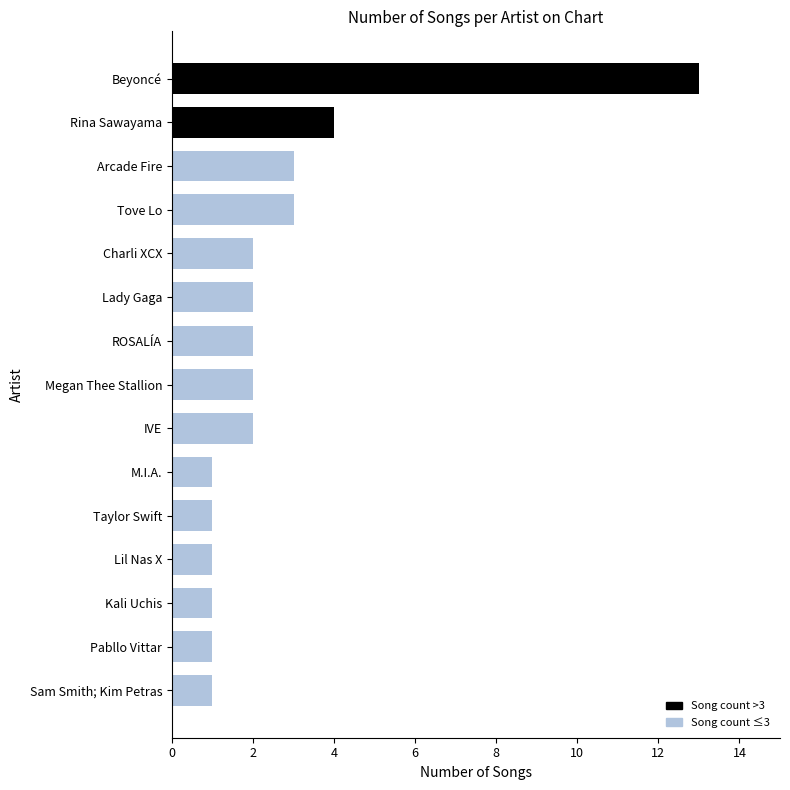

Is it true that the value at Pabllo Vittar is 1?

True